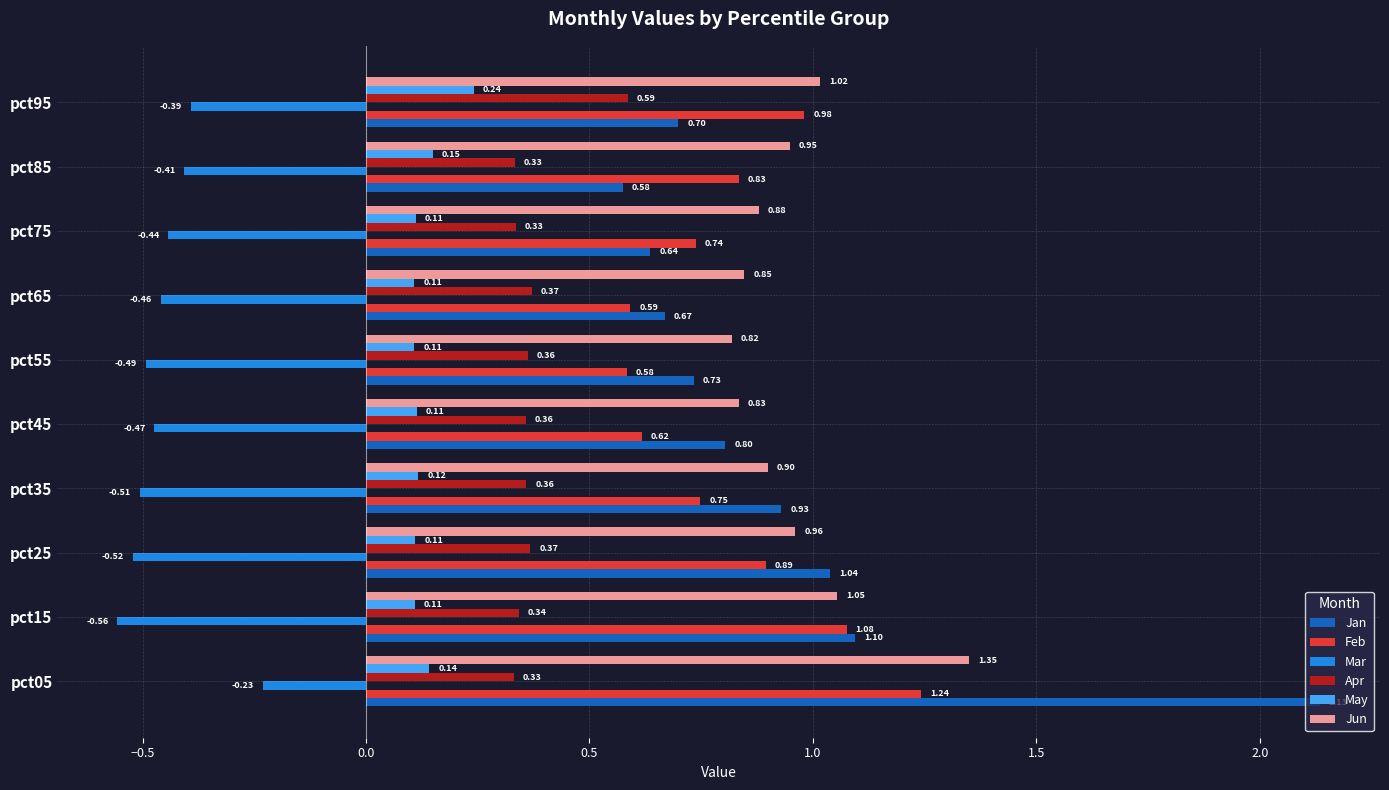

What is the difference between the highest and lowest values at pct95?

1.4